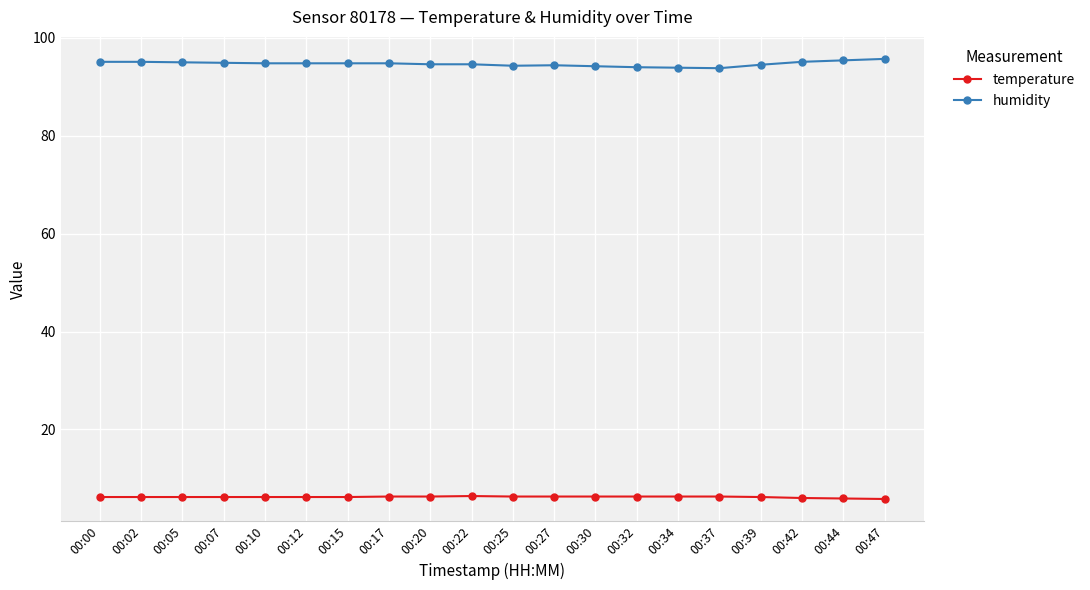

At which label does humidity first exceed 94?

00:00